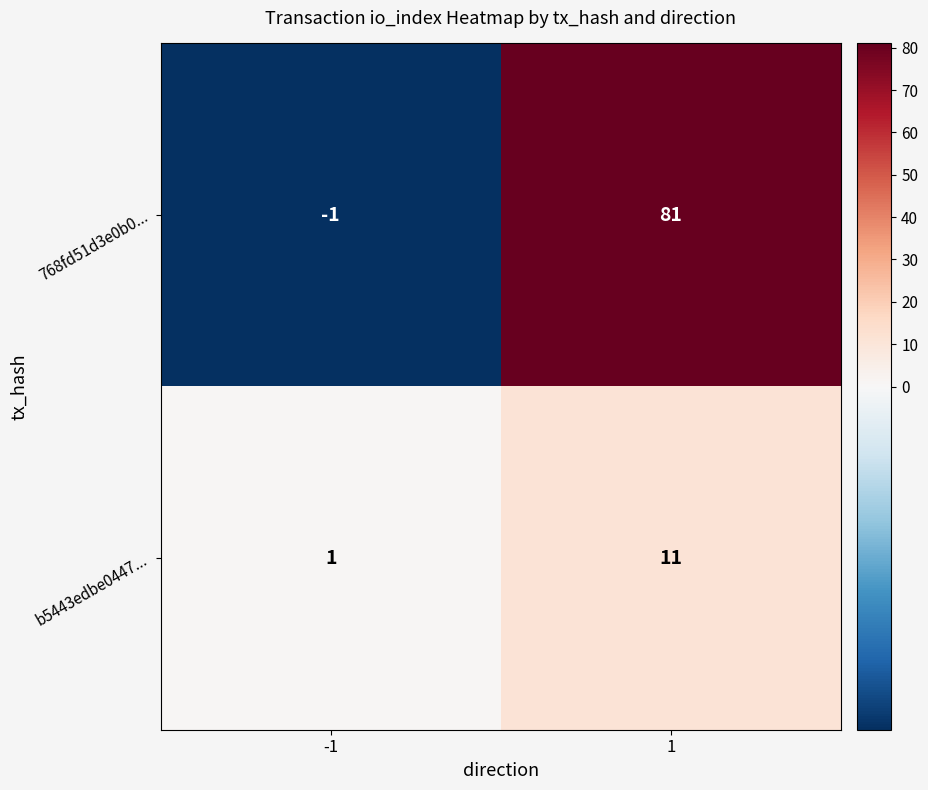

What value does the 768fd51d3e0b0... series have at 1, to the nearest 10?

80